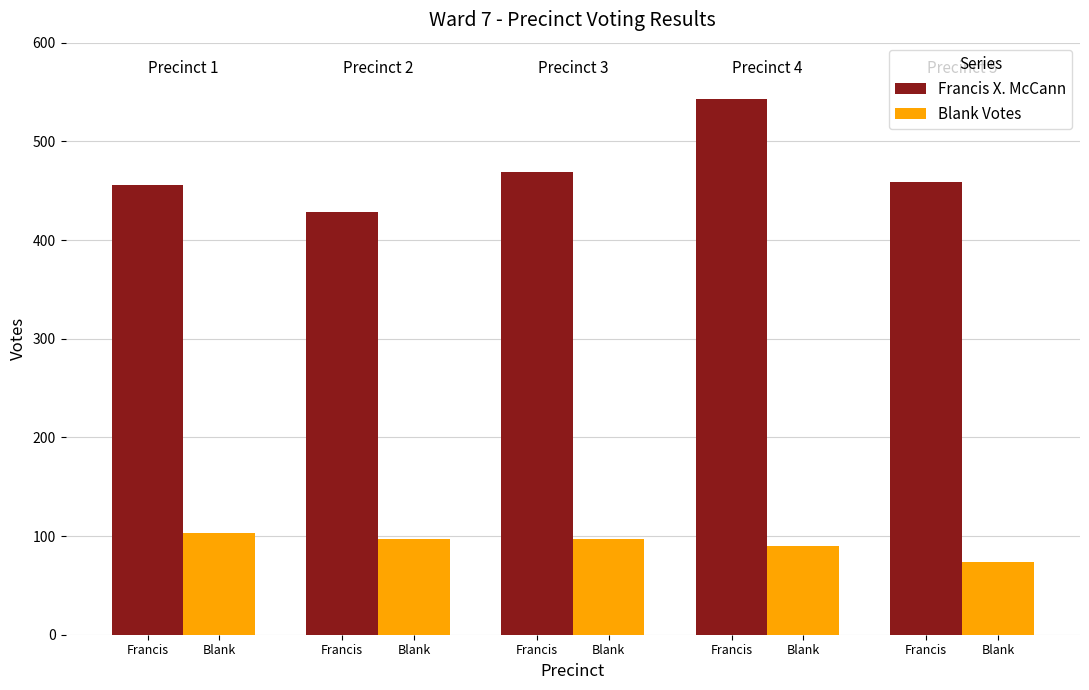

At how many categories does at least one series exceed 502?

1